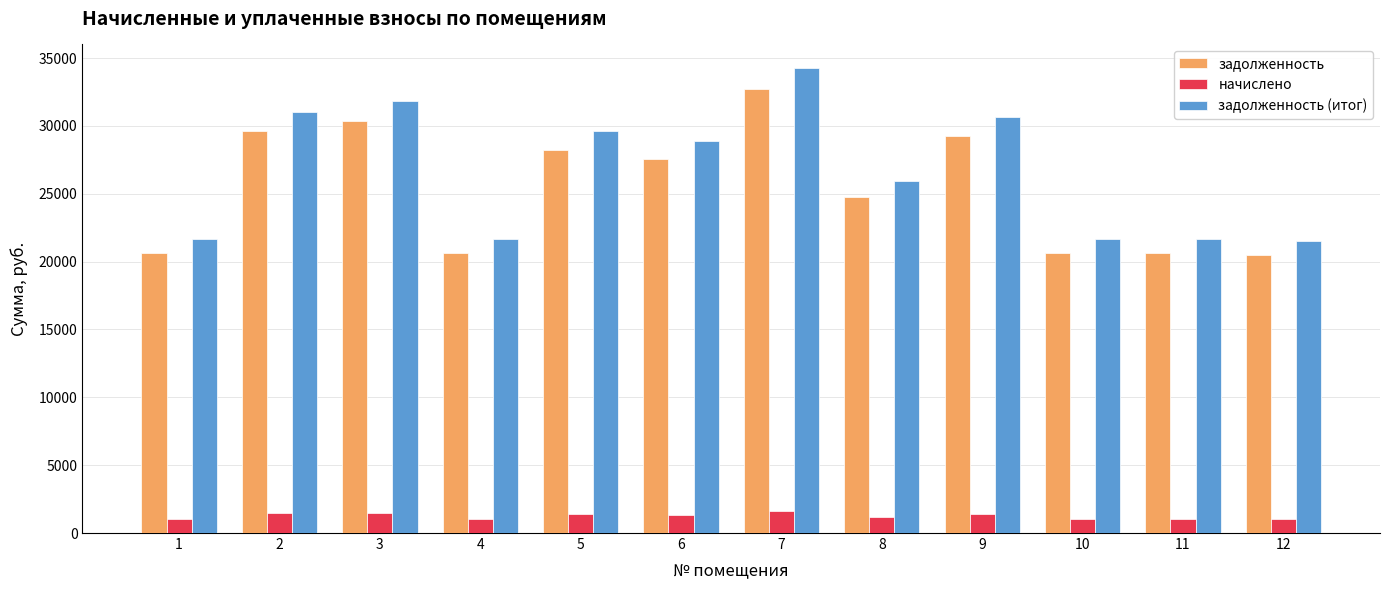

List the series in order of their peak value, highest first.

задолженность (итог), задолженность, начислено